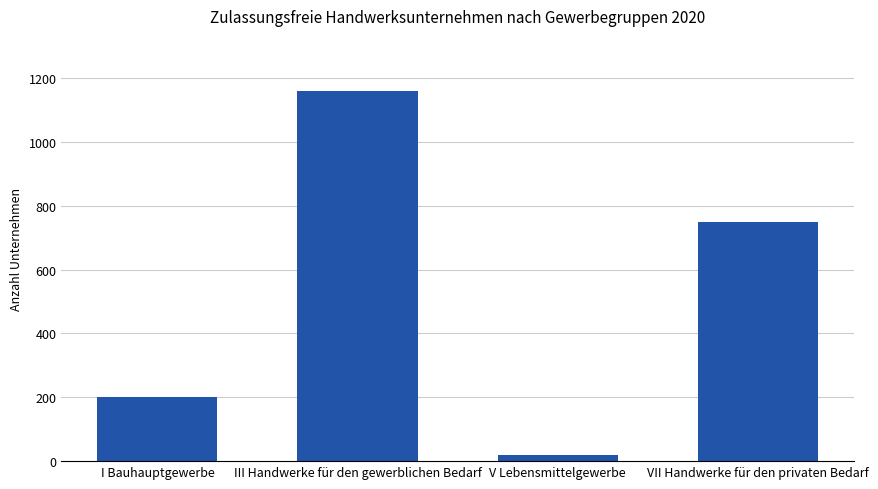

Rank the categories by value from highest to lowest.

III Handwerke für den gewerblichen Bedarf, VII Handwerke für den privaten Bedarf, I Bauhauptgewerbe, V Lebensmittelgewerbe